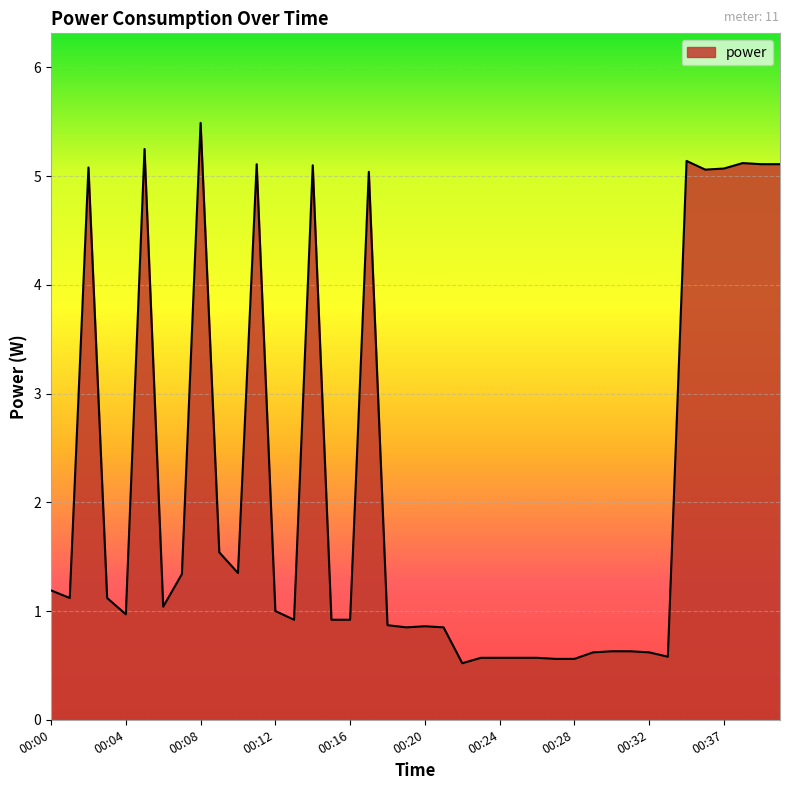

What is the maximum value shown in the chart?

5.5